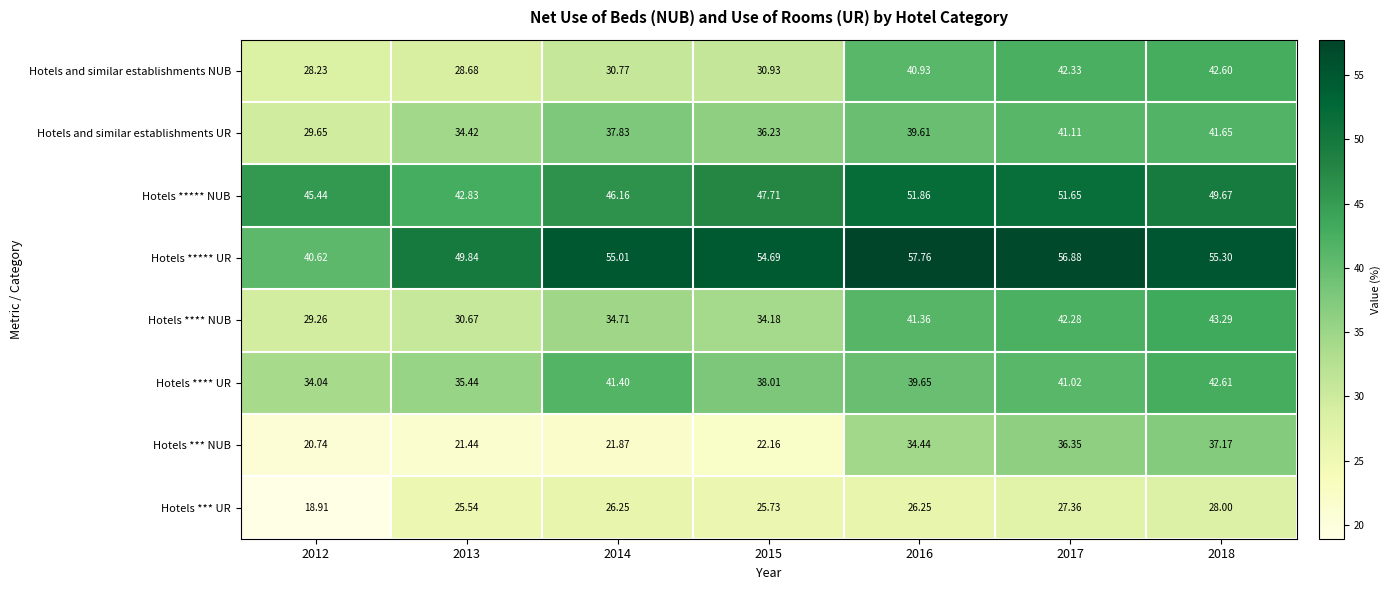

Which series changed the most between 2013 and 2017?

Hotels *** NUB